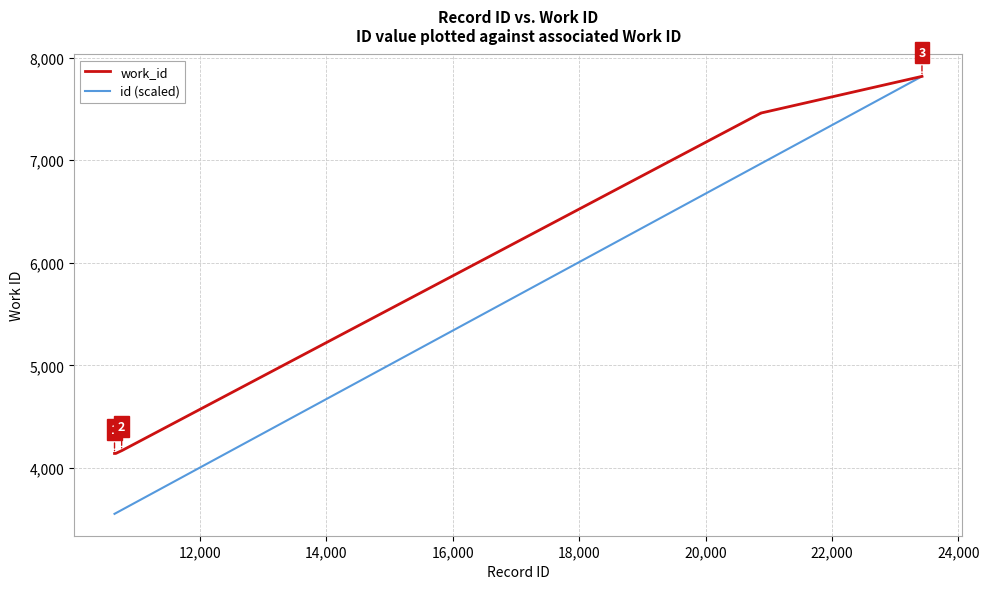

Rank the series by their average value, from lowest to highest.

id (scaled), work_id